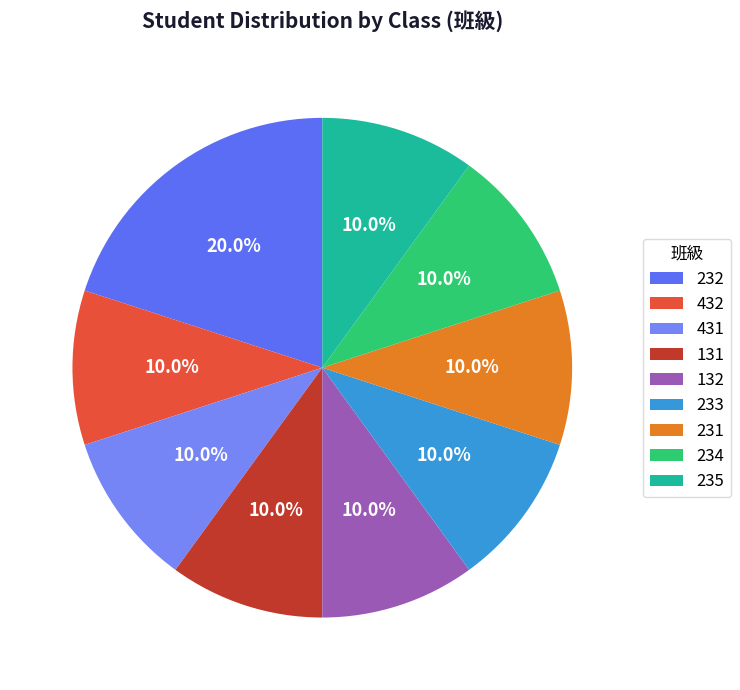

What percentage is NOT represented by 232?

80.0%